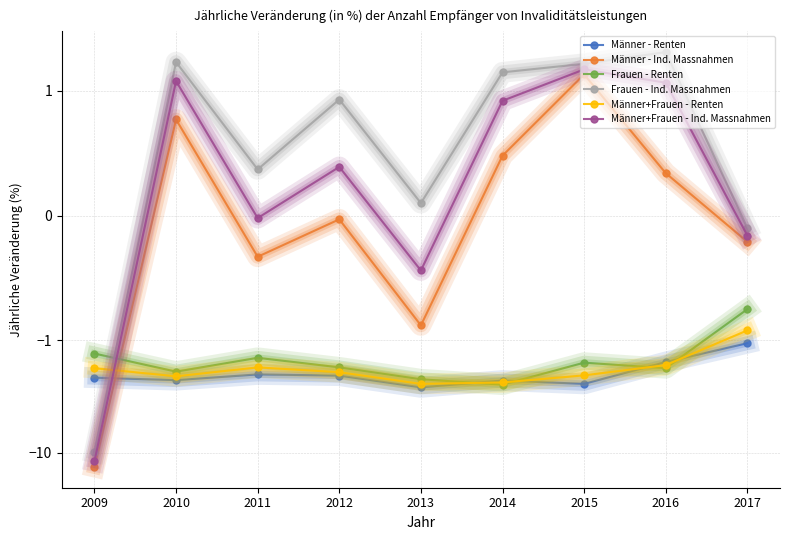

What is the minimum value shown in the chart?

-13.4